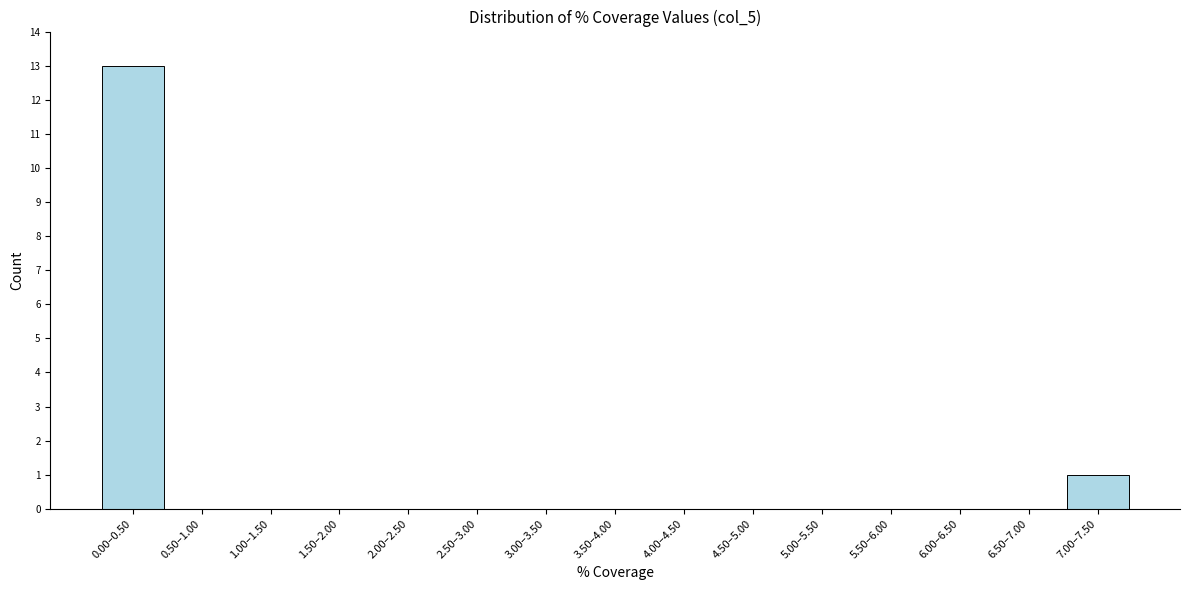

Reading left to right, list all the values displayed in this chart.

0.00–0.50=13	0.50–1.00=0	1.00–1.50=0	1.50–2.00=0	2.00–2.50=0	2.50–3.00=0	3.00–3.50=0	3.50–4.00=0	4.00–4.50=0	4.50–5.00=0	5.00–5.50=0	5.50–6.00=0	6.00–6.50=0	6.50–7.00=0	7.00–7.50=1